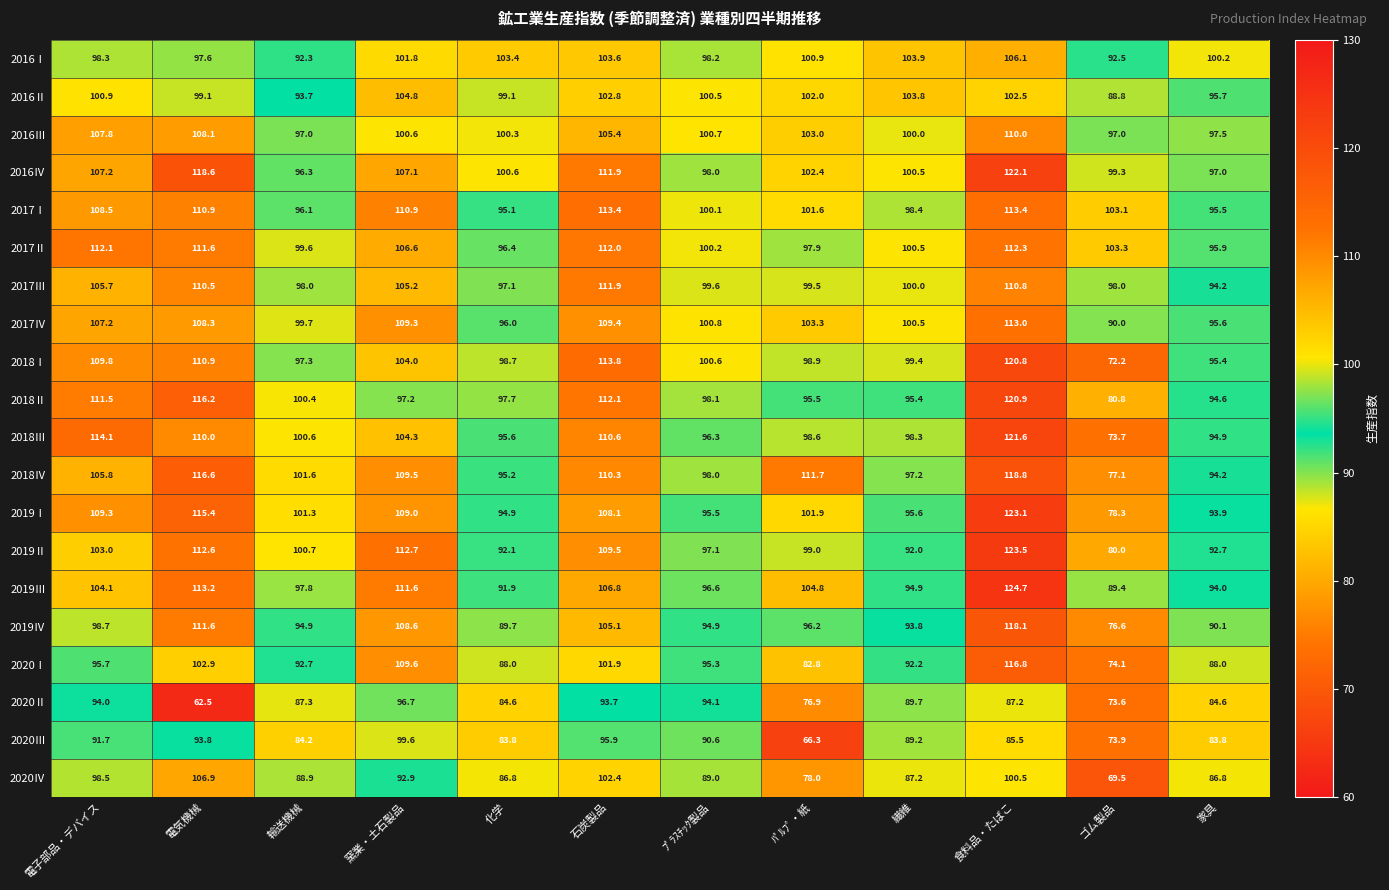

At which category does the chart reach its minimum across all series?

電気機械